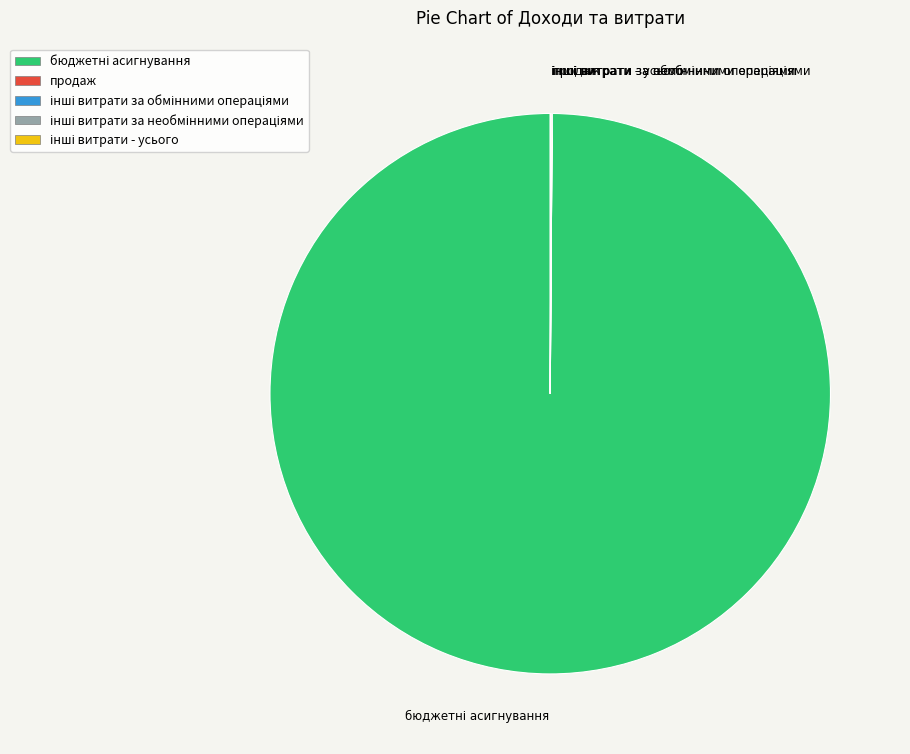

Does any single category account for the majority?

Yes